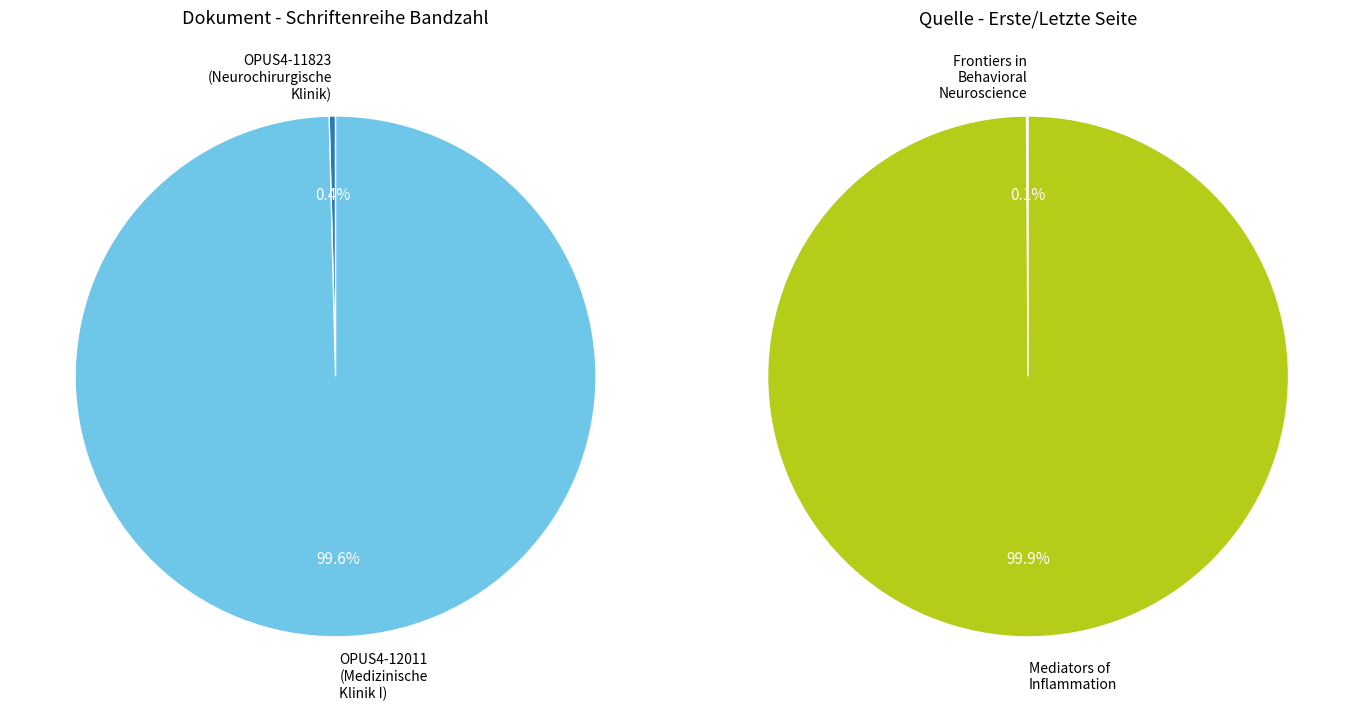

To the nearest percent, what is the difference between the largest and smallest slice percentages?

99%